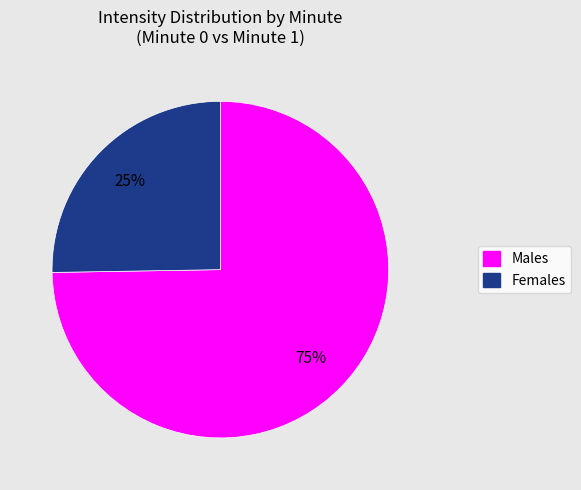

Do Females and Males together represent more than half of the pie?

Yes